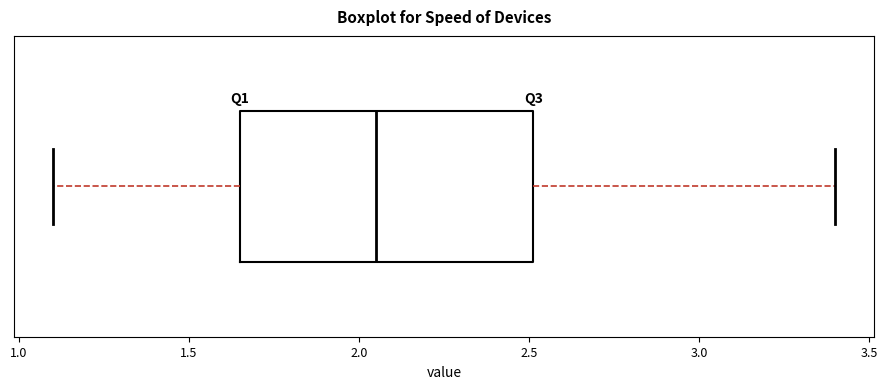

Where does the median line of the box sit on the x-axis? The values are not printed on the chart, so give them approximately, as read against the axis.

2.05